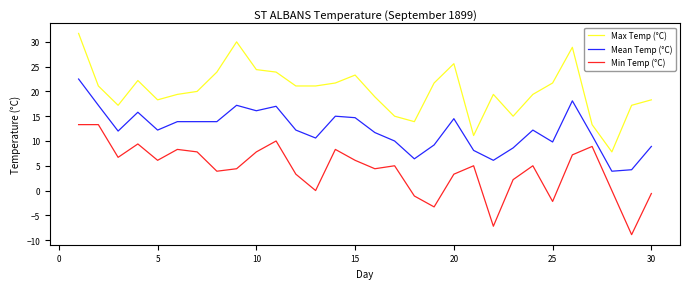

True or false: Min Temp (°C) and Mean Temp (°C) intersect in this chart.

False